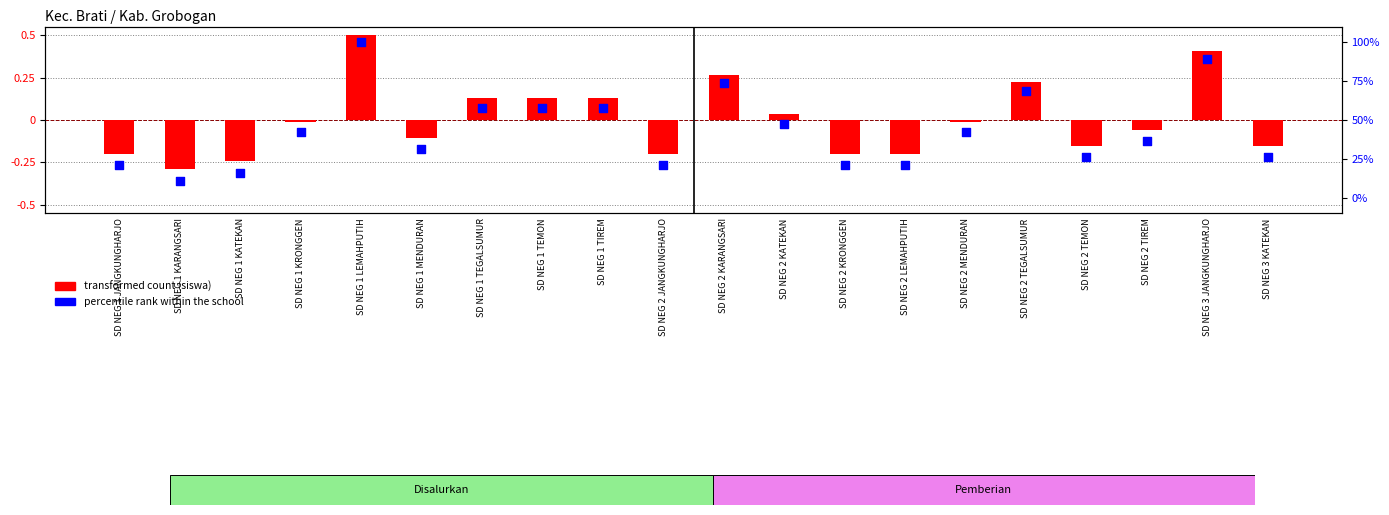

Is the value of transformed count (siswa) at SD NEG 2 KRONGGEN greater than the value of dana rank within school at SD NEG 1 KARANGSARI?

No